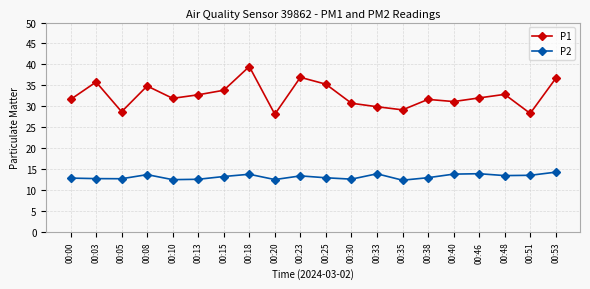

True or false: P2 and P1 cross at least once.

False